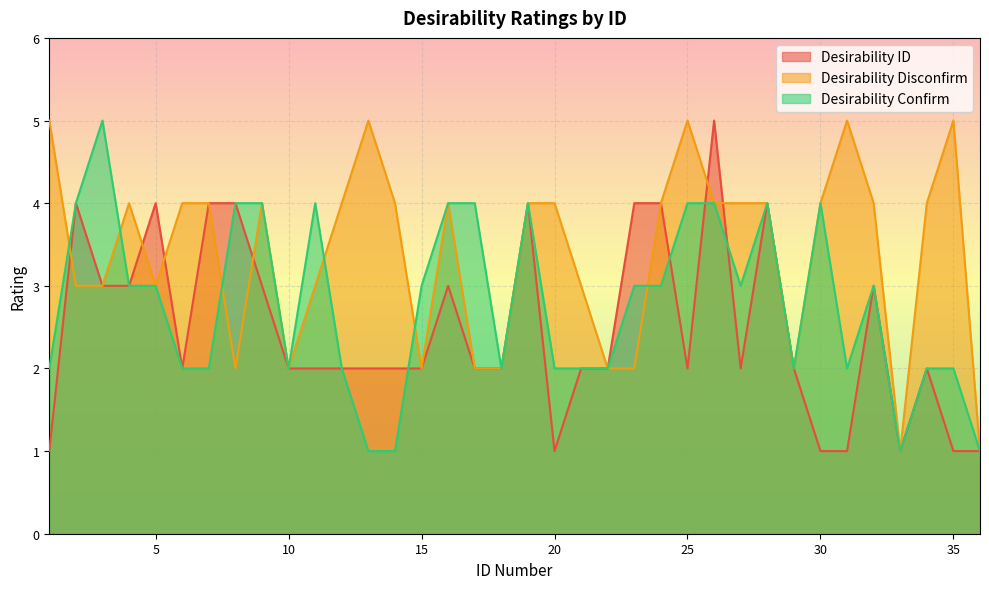

In Desirability Disconfirm, how many points are higher than both neighbors (excluding endpoints)?

7